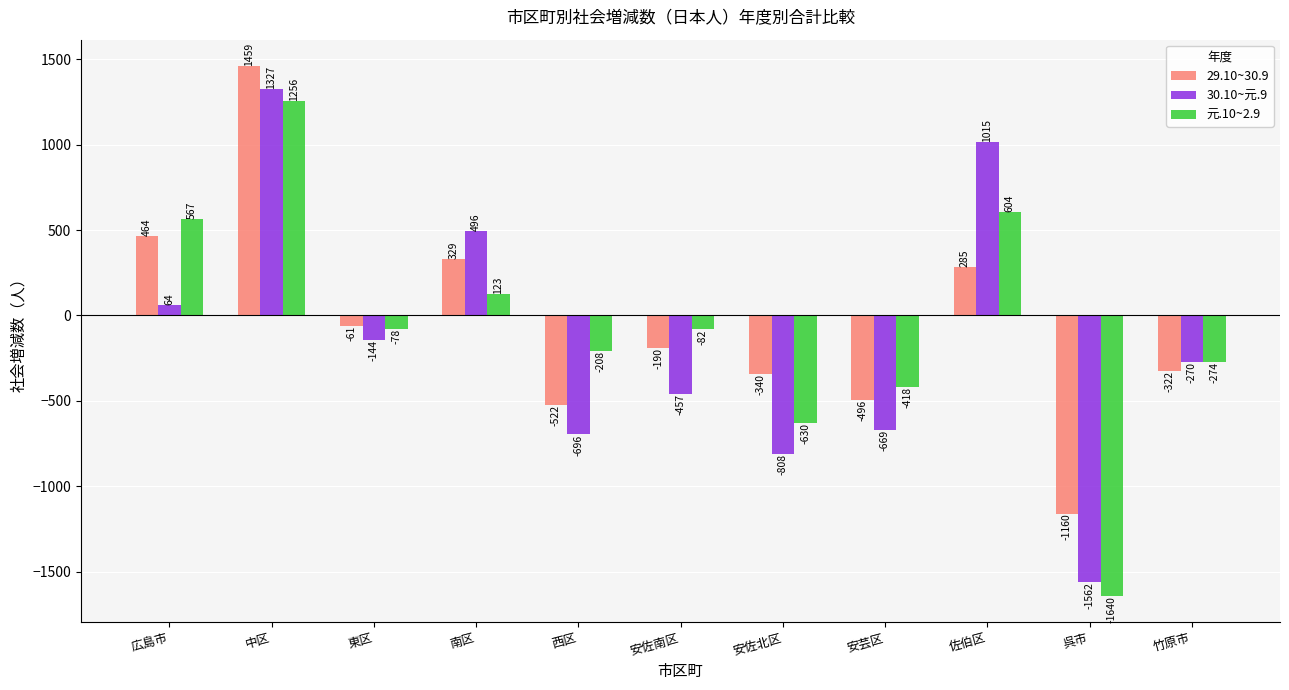

At which label does 30.10~元.9 first exceed -270?

広島市